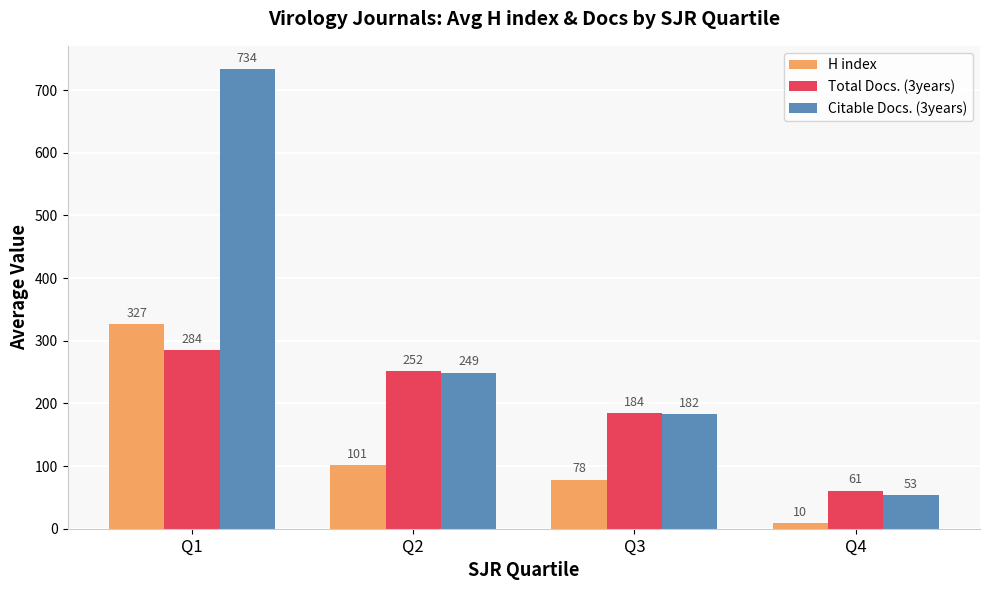

What is the smallest value displayed?

9.6